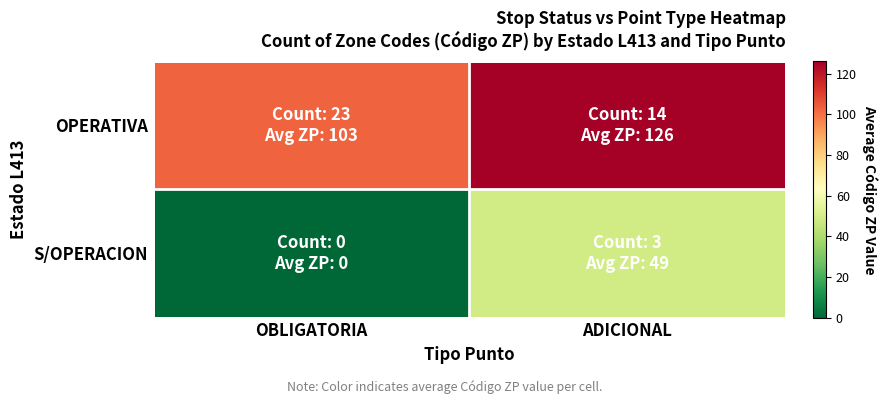

At which category does the chart reach its peak across all series?

ADICIONAL